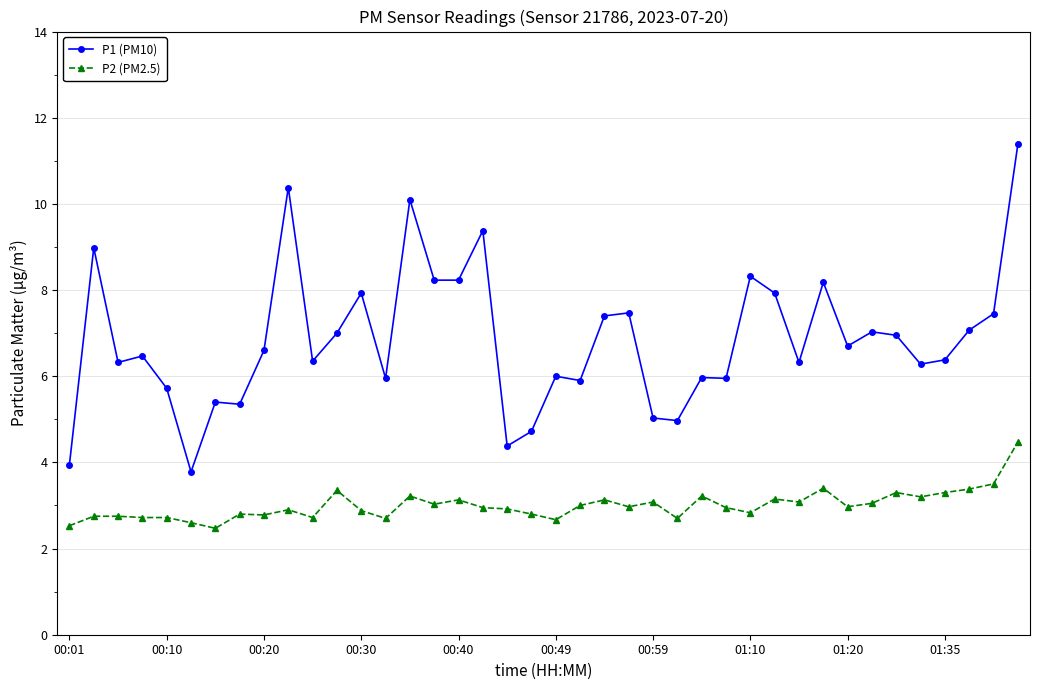

What is the sum of all P1 (PM10) values?

273.9